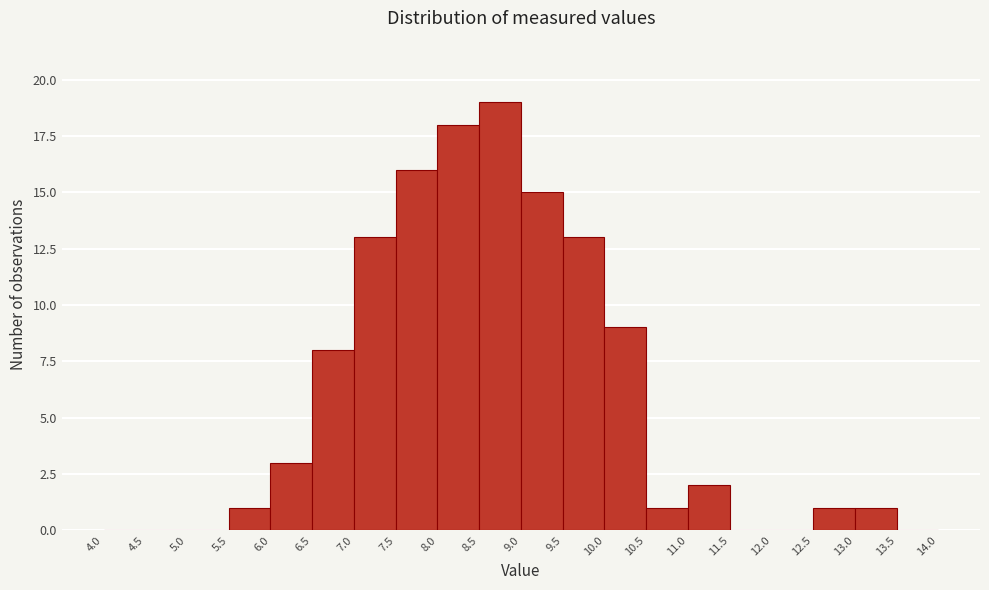

Reading left to right, transcribe this chart: for each bar, give the range it covers on the x-axis and its height. The values are not printed on the chart, so give them approximately, as read against the axis.

4.0 to 4.5: 0
4.5 to 5.0: 0
5.0 to 5.5: 0
5.5 to 6.0: 1
6.0 to 6.5: 3
6.5 to 7.0: 8
7.0 to 7.5: 13
7.5 to 8.0: 16
8.0 to 8.5: 18
8.5 to 9.0: 19
9.0 to 9.5: 15
9.5 to 10.0: 13
10.0 to 10.5: 9
10.5 to 11.0: 1
11.0 to 11.5: 2
11.5 to 12.0: 0
12.0 to 12.5: 0
12.5 to 13.0: 1
13.0 to 13.5: 1
13.5 to 14.0: 0